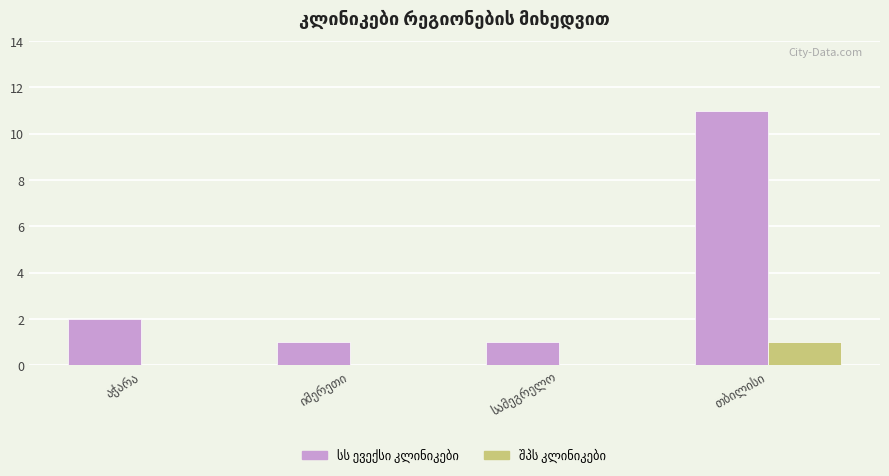

What is the maximum value shown in the chart?

11